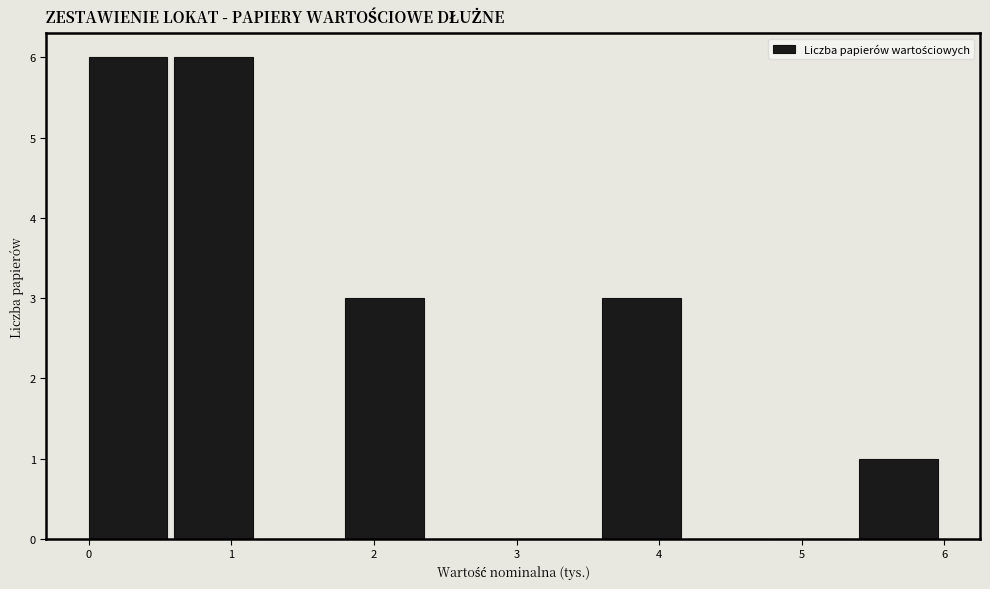

How tall is the bar that spans 5.4 to 6.0 on the x-axis? The values are not printed on the chart, so give them approximately, as read against the axis.

1